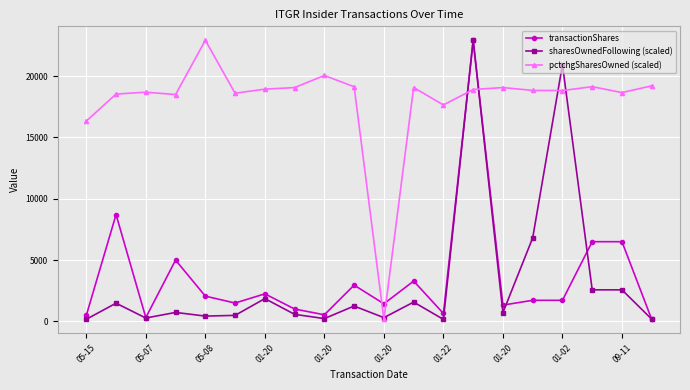

What is the minimum value for sharesOwnedFollowing (scaled)?

168.0